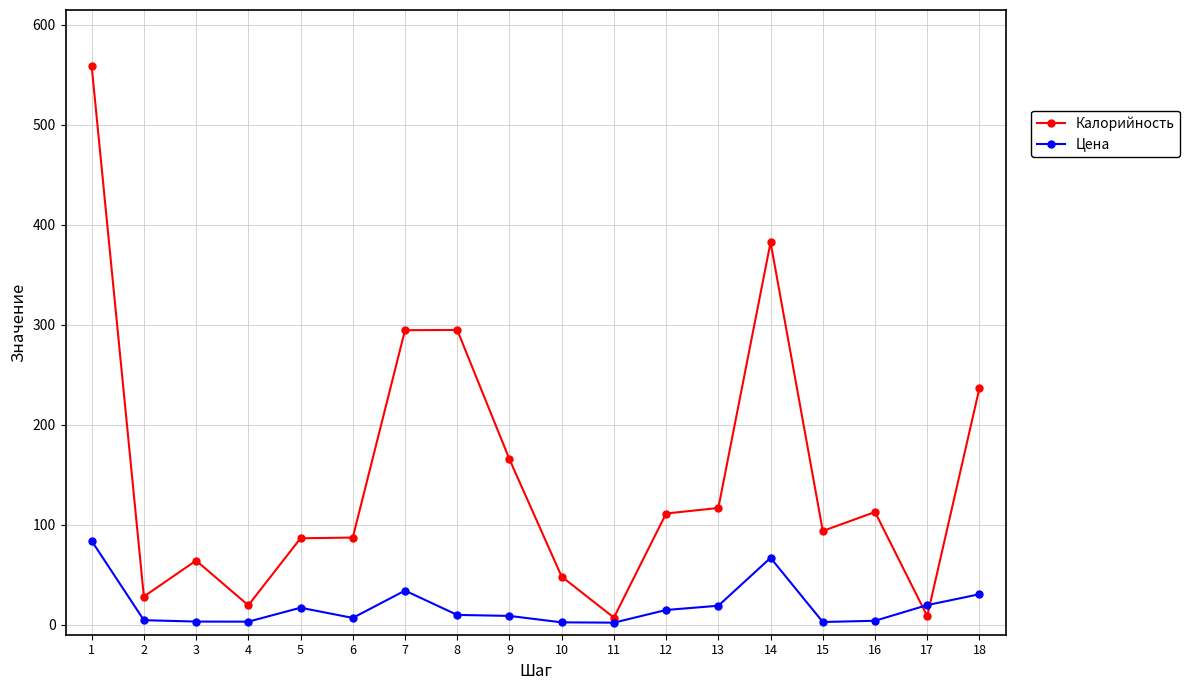

What is the sum of the Цена values at 14 and 11?

68.9